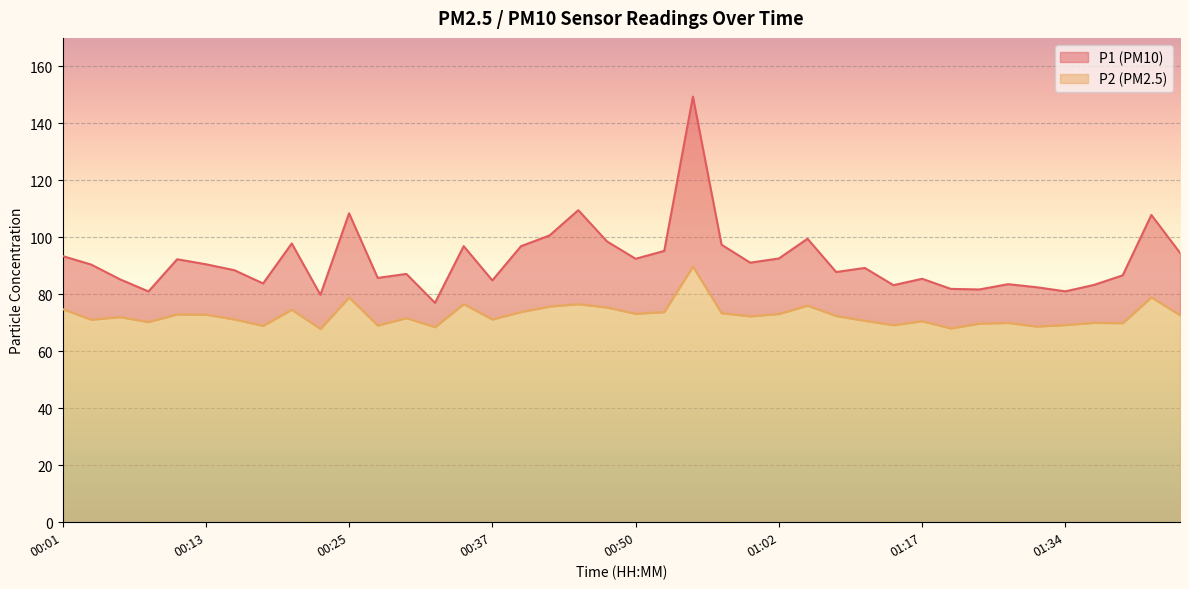

Is the value of P1 at 01:22 greater than the value of P2 at 00:13?

Yes